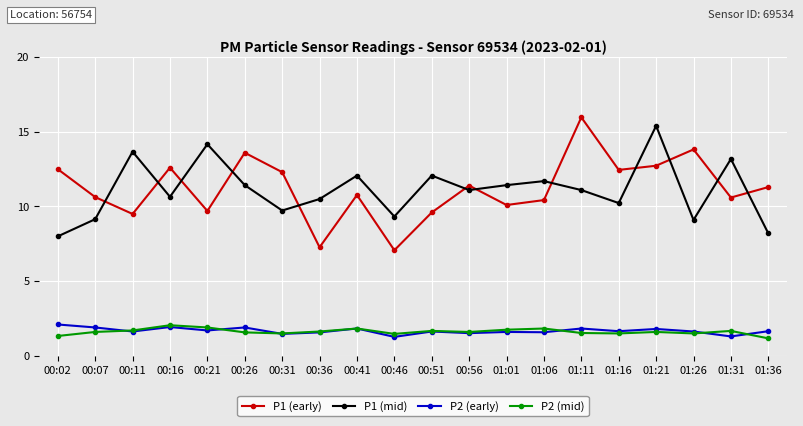

Which series ends up on top after the final intersection of P1 (early) and P1 (mid)?

P1 (early)